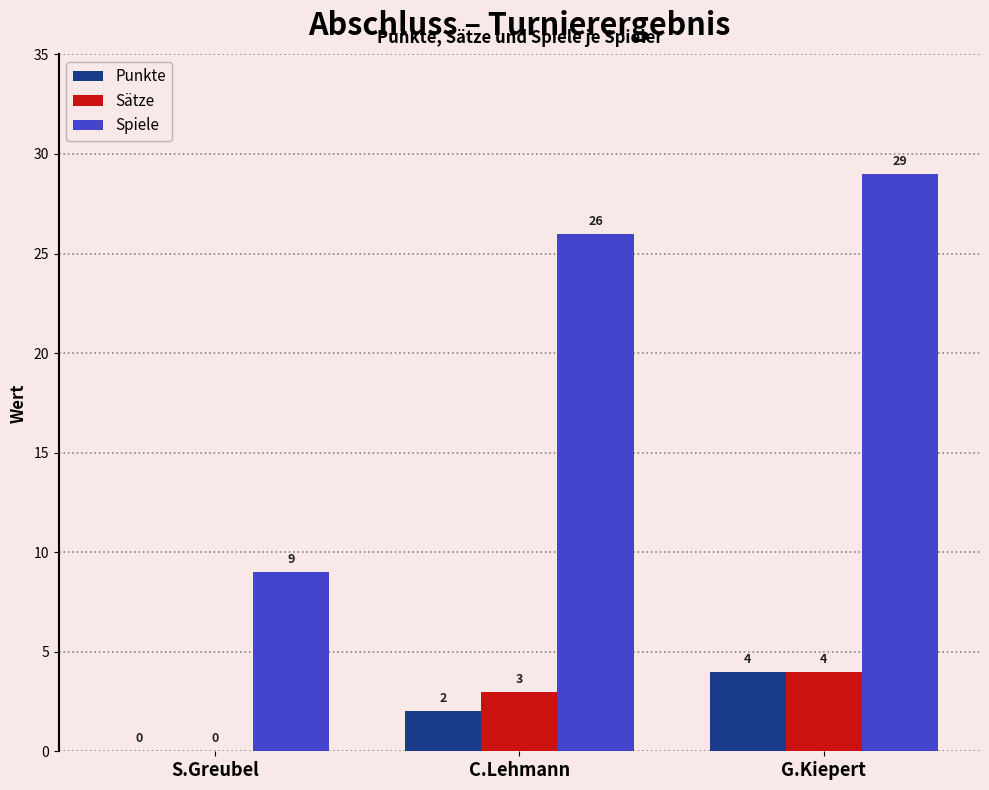

Between S.Greubel and G.Kiepert, which series saw the biggest shift?

Spiele